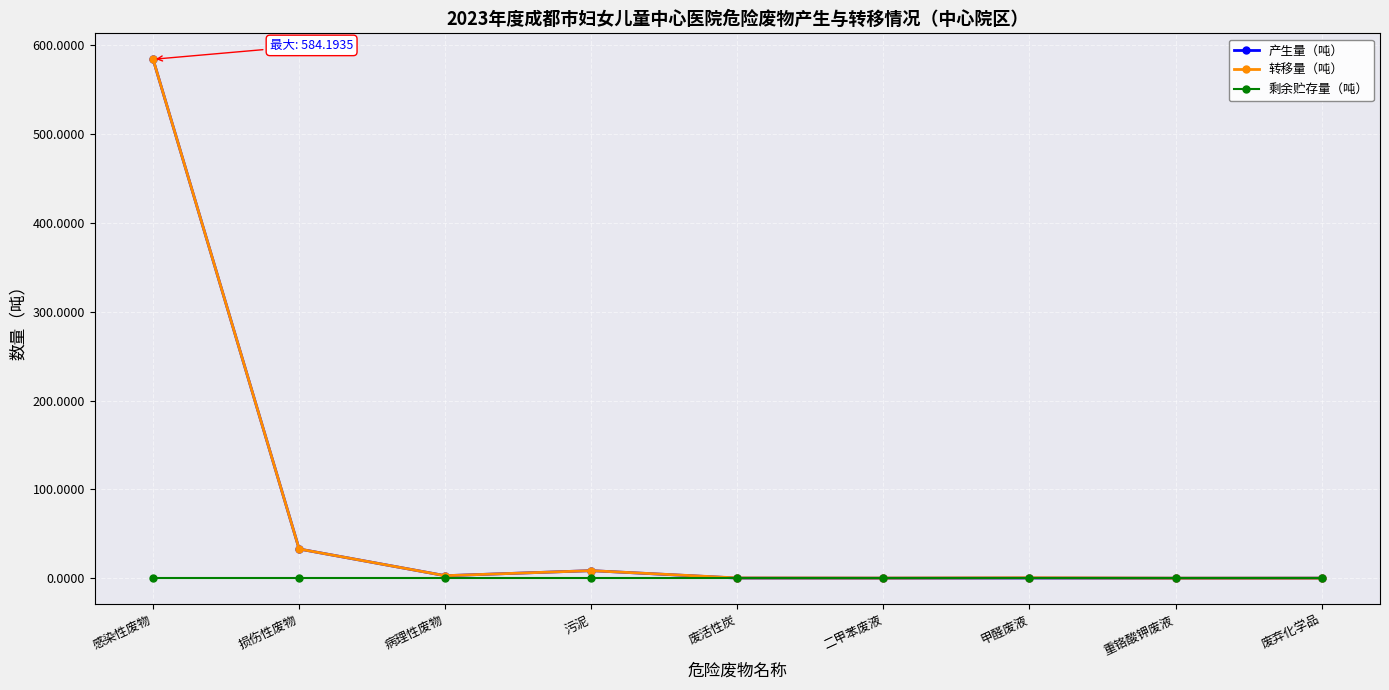

What are all the series names shown in the legend?

产生量（吨）, 转移量（吨）, 剩余贮存量（吨）